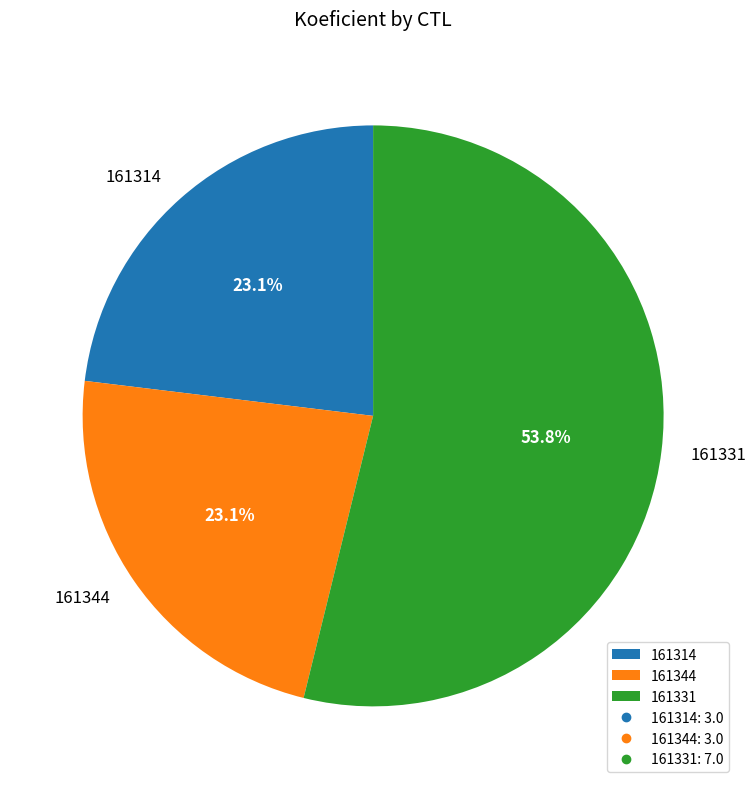

What percentage do 161344 and 161331 together represent?

76.9%